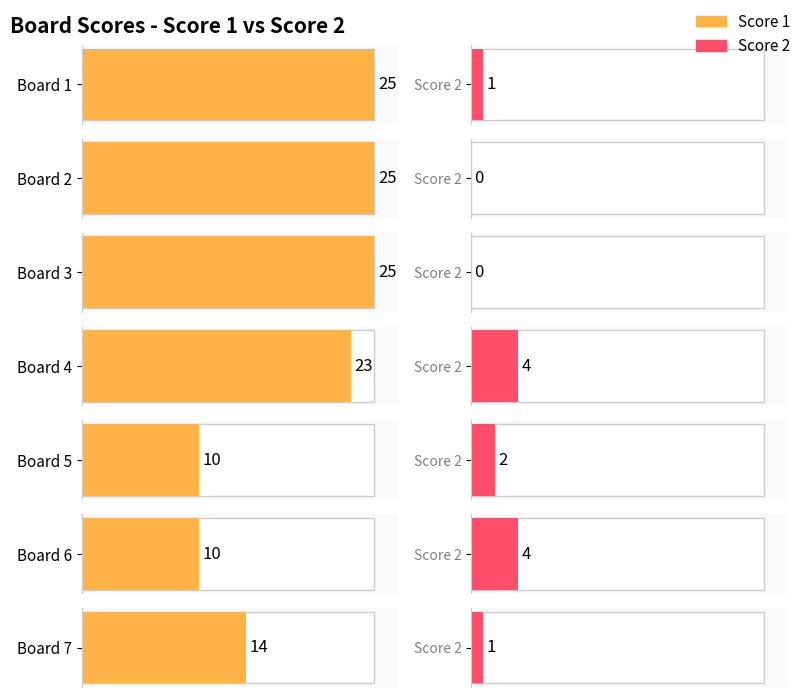

Rank the series by their average value, from highest to lowest.

Score 1, Score 2